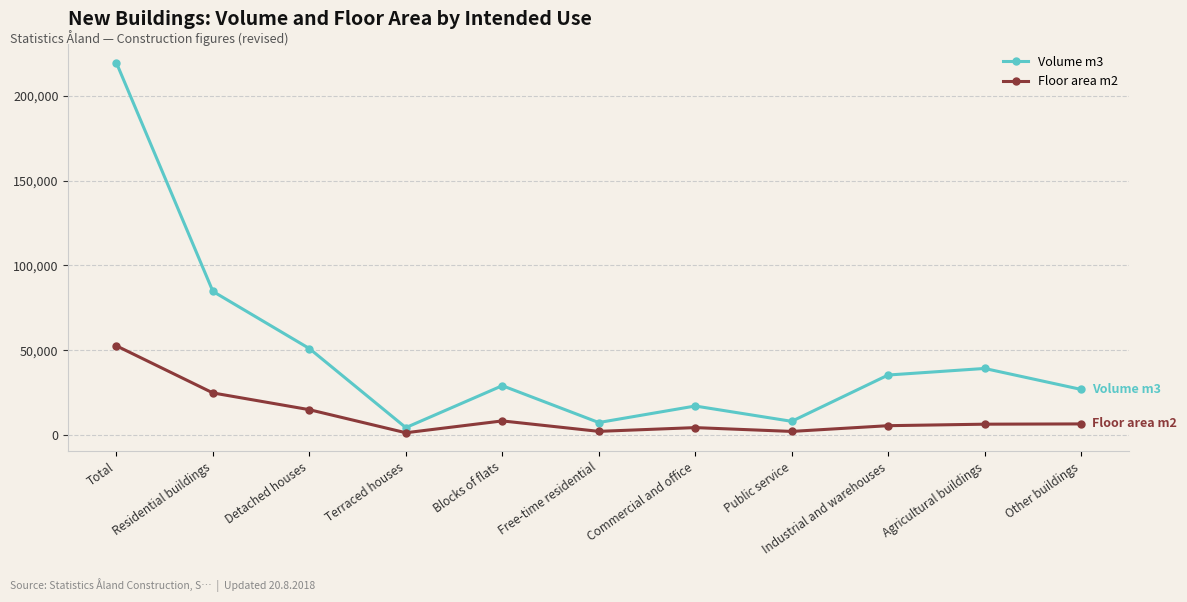

Rank the series at Other buildings from lowest to highest value.

Floor area m2, Volume m3